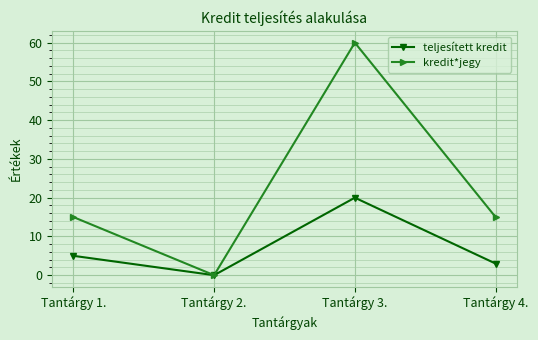

Which series changed the most between Tantárgy 1. and Tantárgy 2.?

kredit*jegy